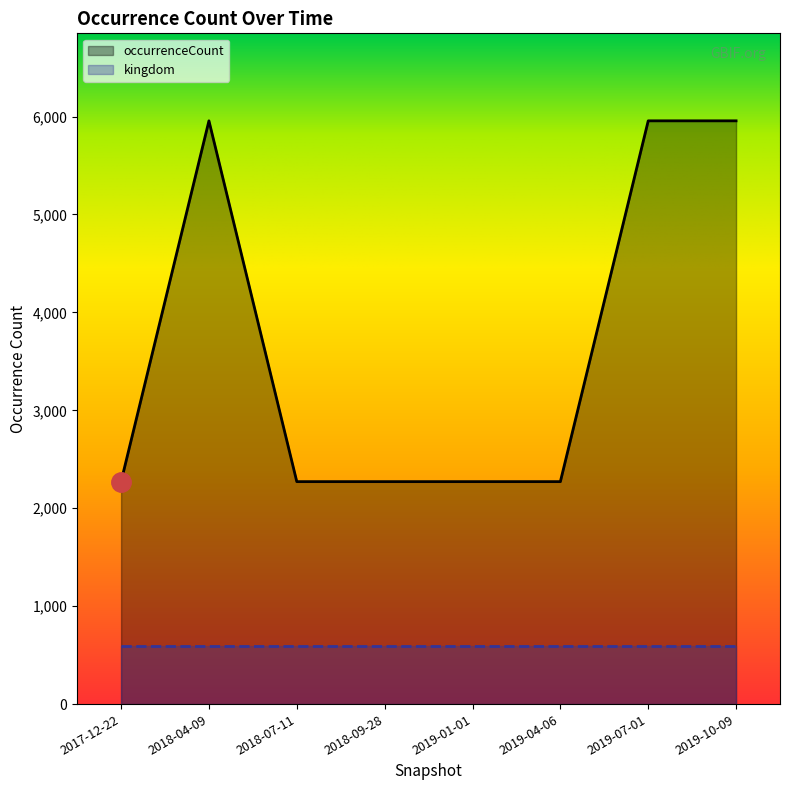

True or false: the data shows 5956 at 2018-04-09.

True